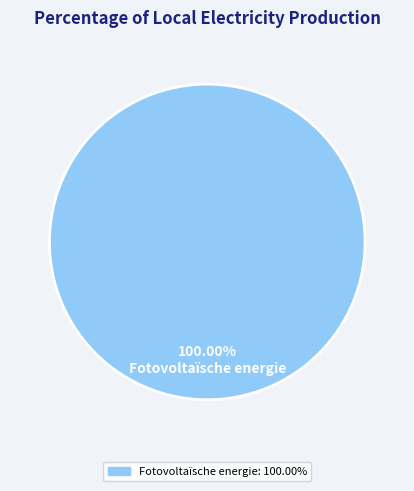

Does Fotovoltaïsche energie account for over 50% of the chart?

Yes